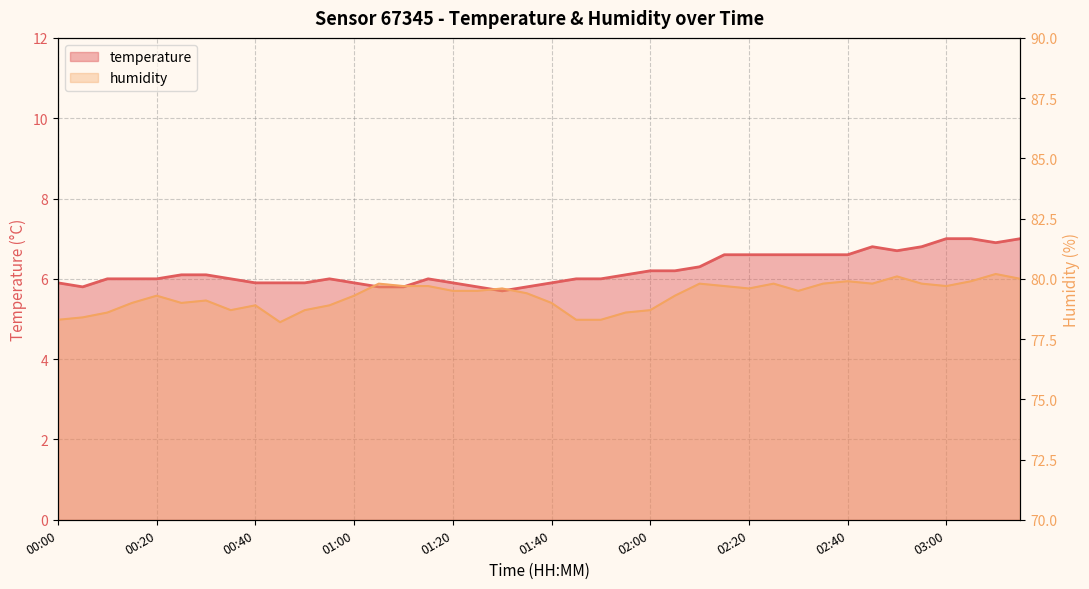

What is the label of the 19th point from the left?

01:30